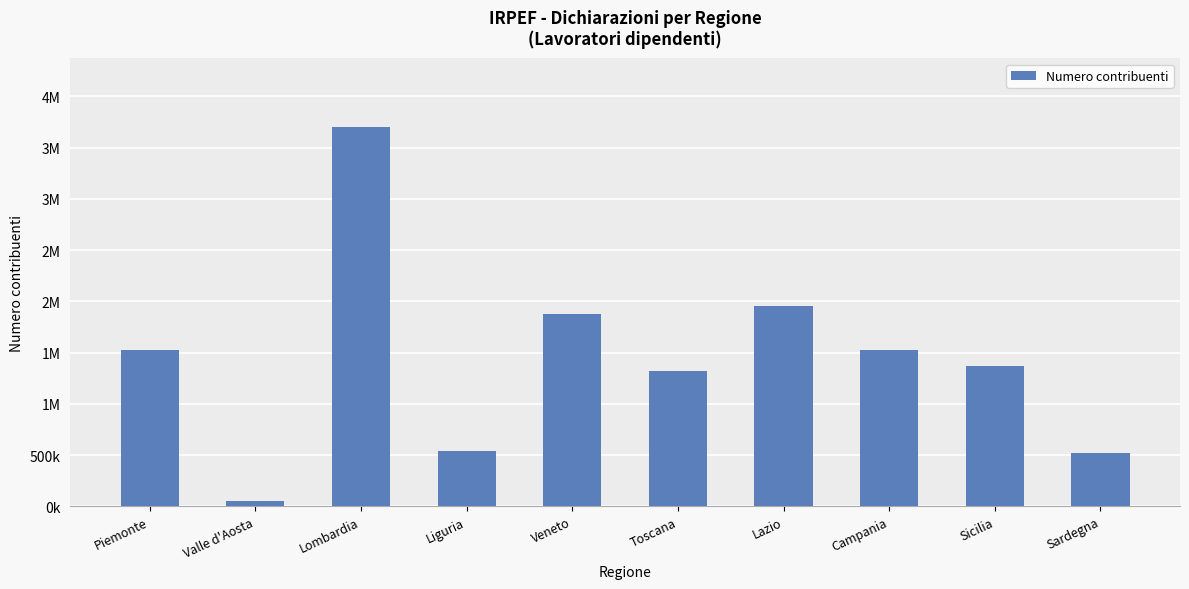

What is the sum of all values?

14379530